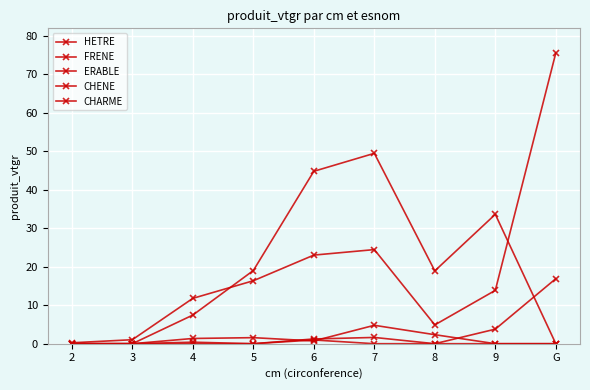

Count the number of categories in the chart.

9